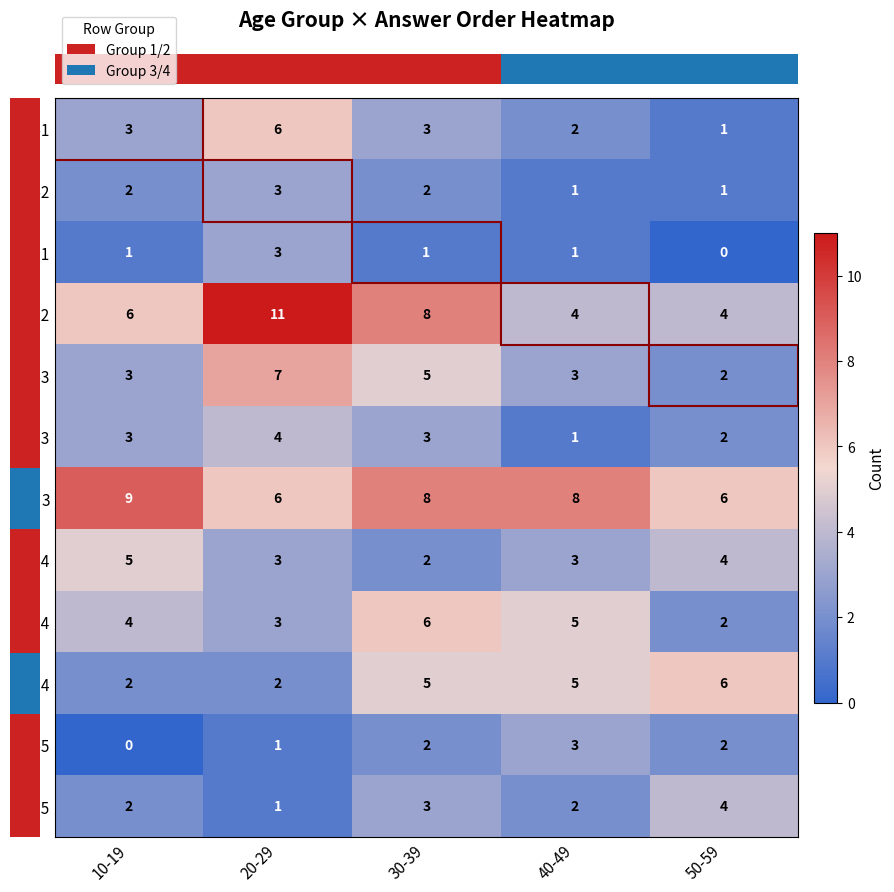

True or false: 1-2 has a value of 5 at 20-29.

False